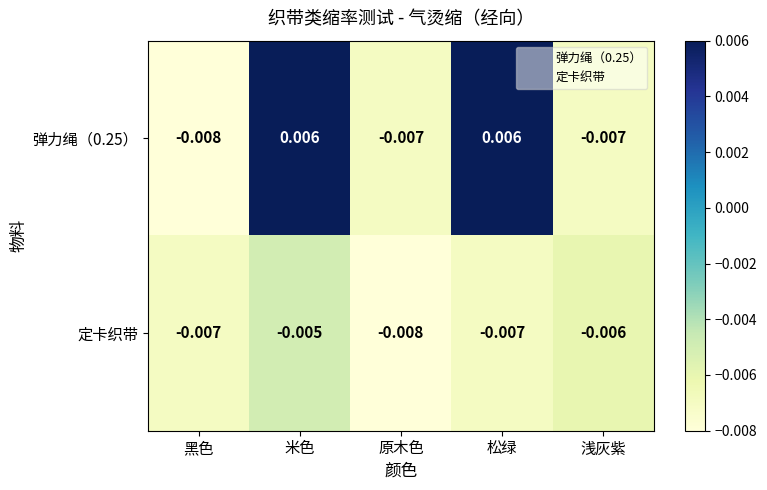

At which category is the sum across all series the highest?

米色